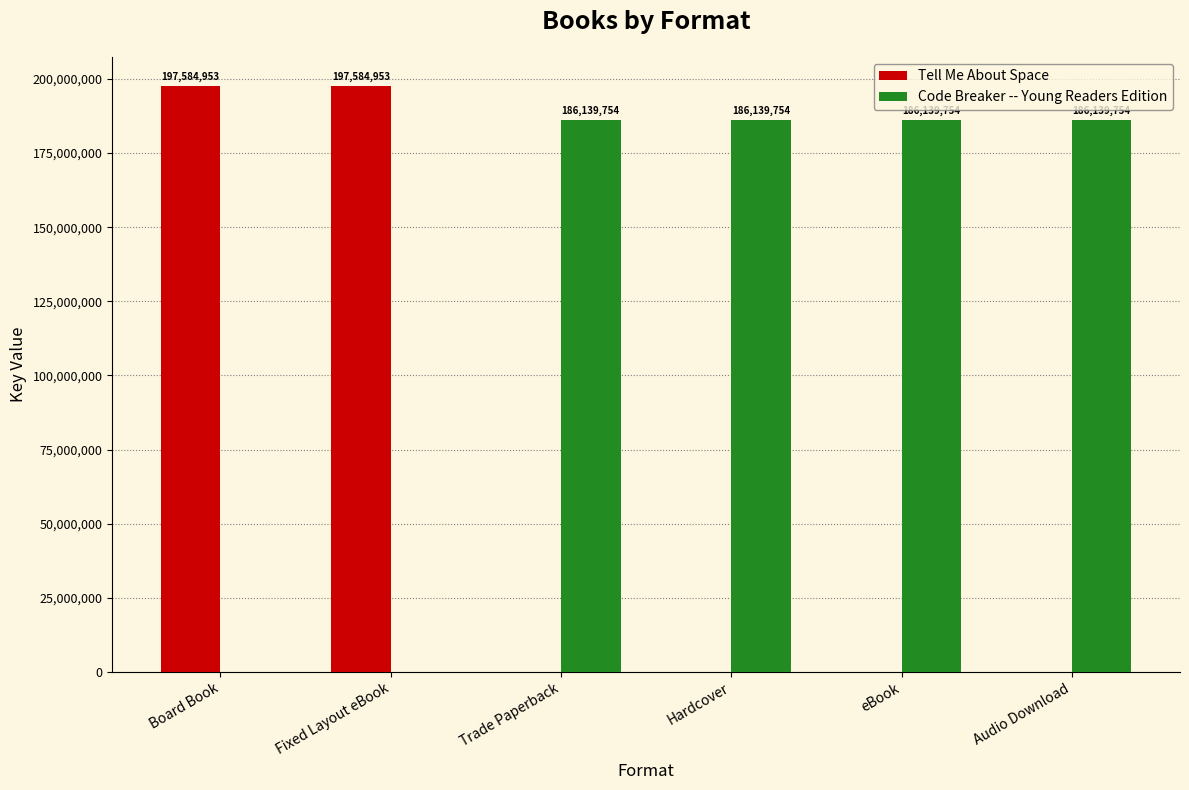

What is the maximum value shown in the chart?

197584953